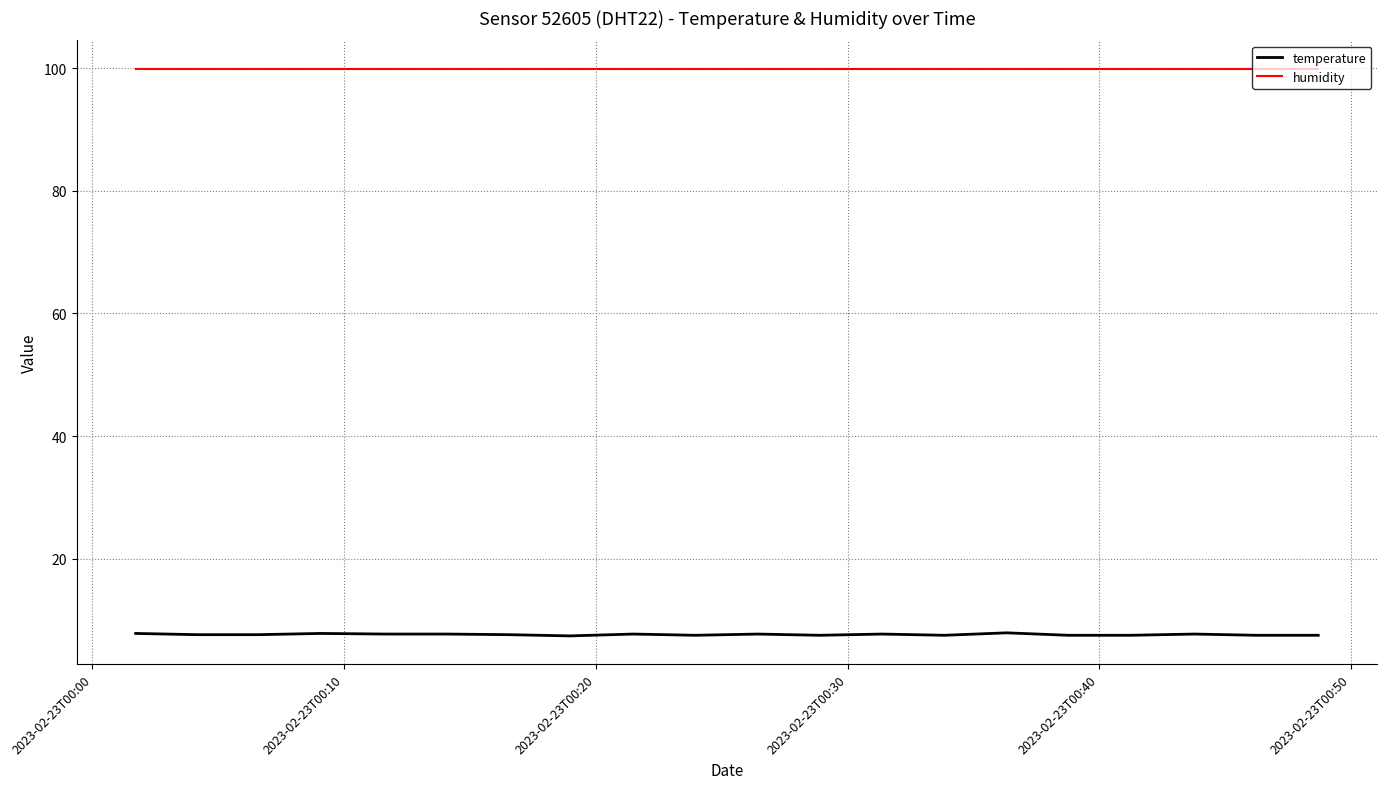

What is the minimum value for temperature?

7.4